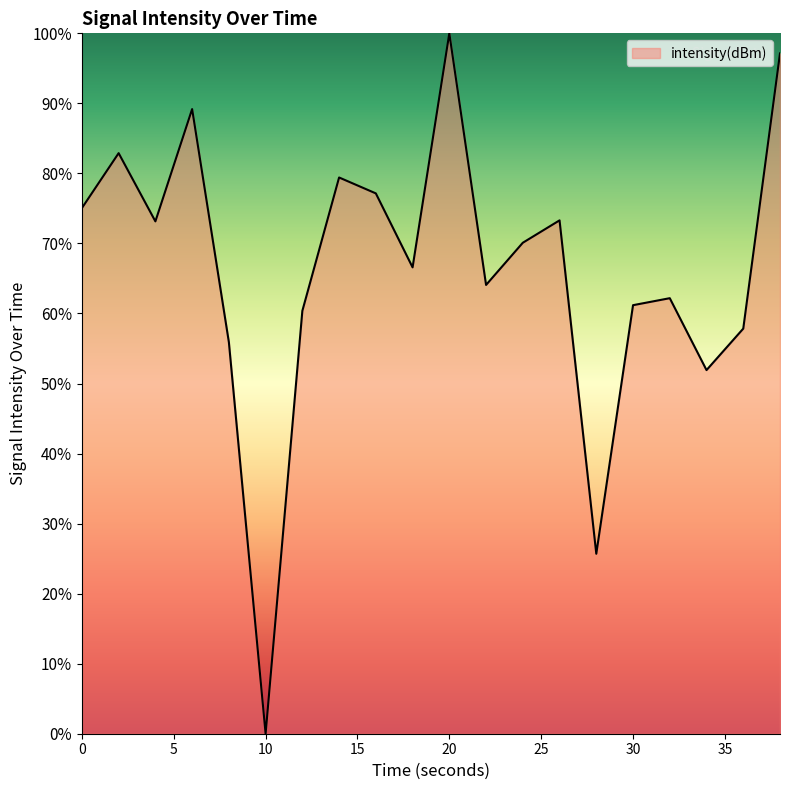

How many lines are shown in the chart?

1